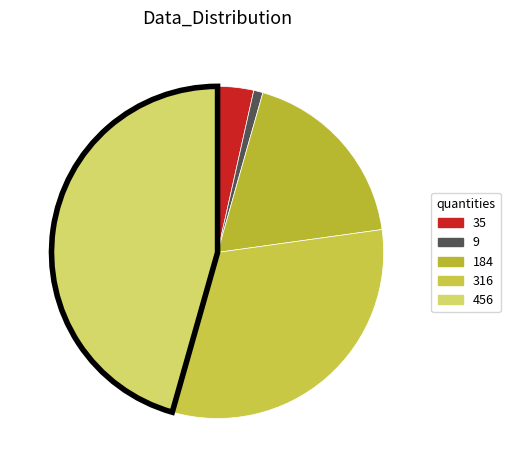

Count the number of slices in the pie.

5